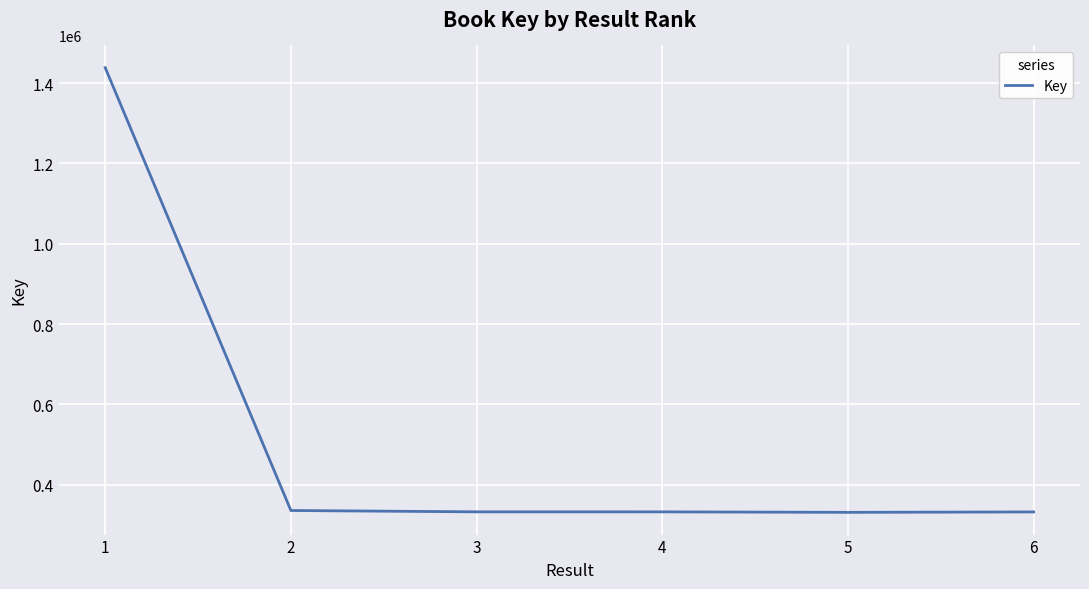

What is the maximum value shown in the chart?

1438621